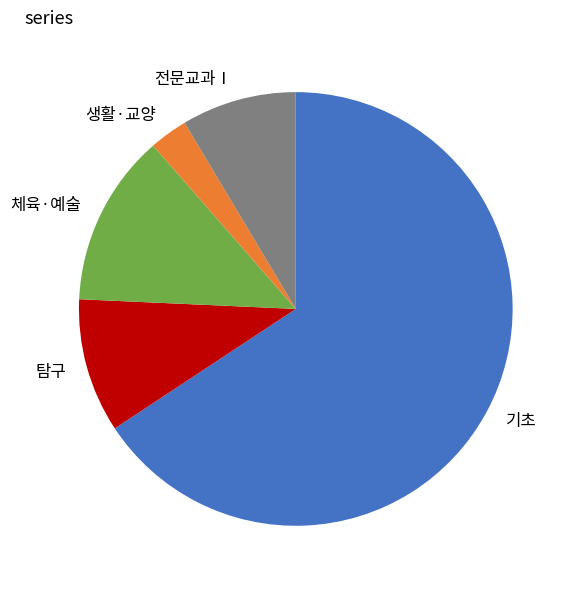

Approximately how many times larger is the value at 체육·예술 compared to 전문교과Ⅰ?

1.5